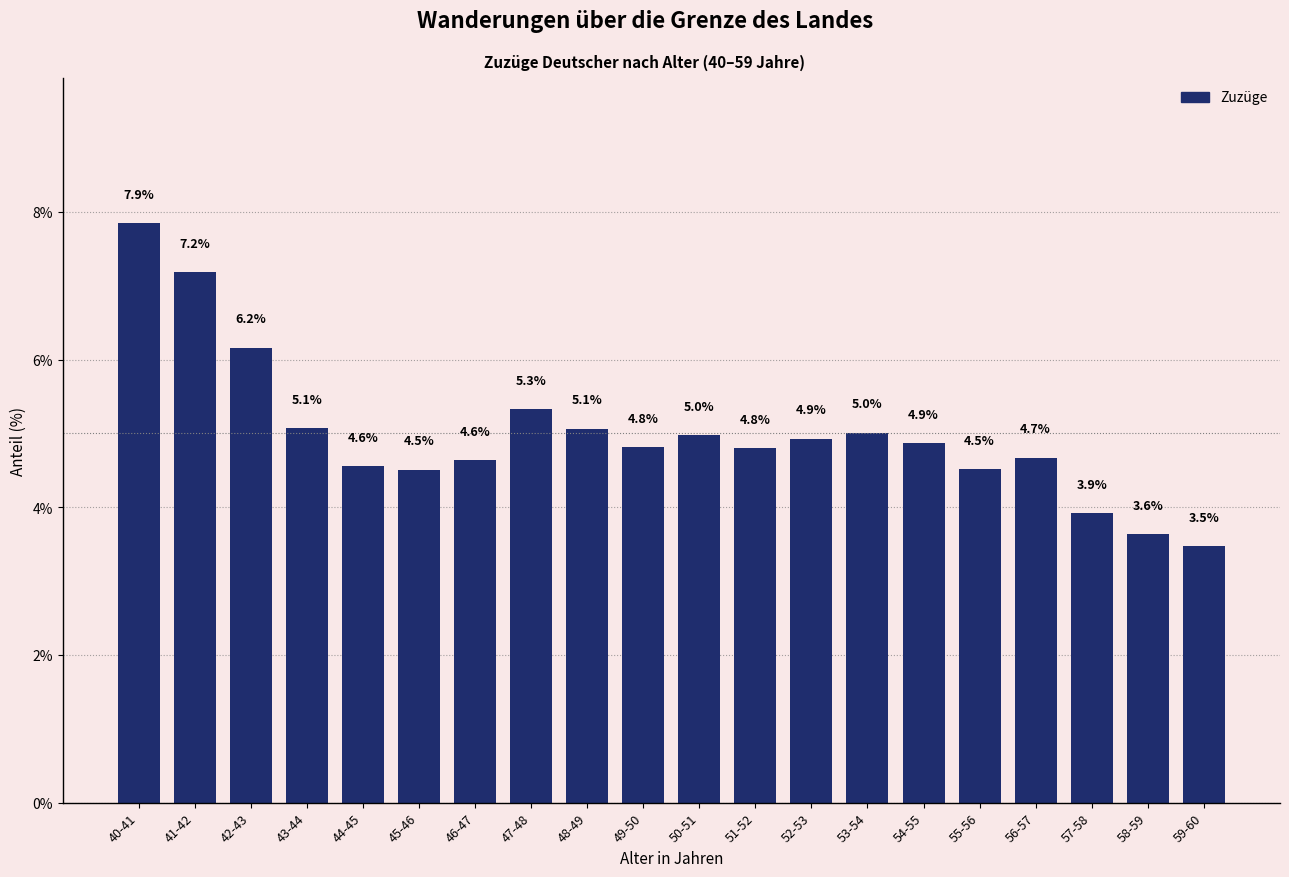

Reading right to left, what are all the values shown in this chart?

3.5	3.6	3.9	4.7	4.5	4.9	5.0	4.9	4.8	5.0	4.8	5.1	5.3	4.6	4.5	4.6	5.1	6.2	7.2	7.9